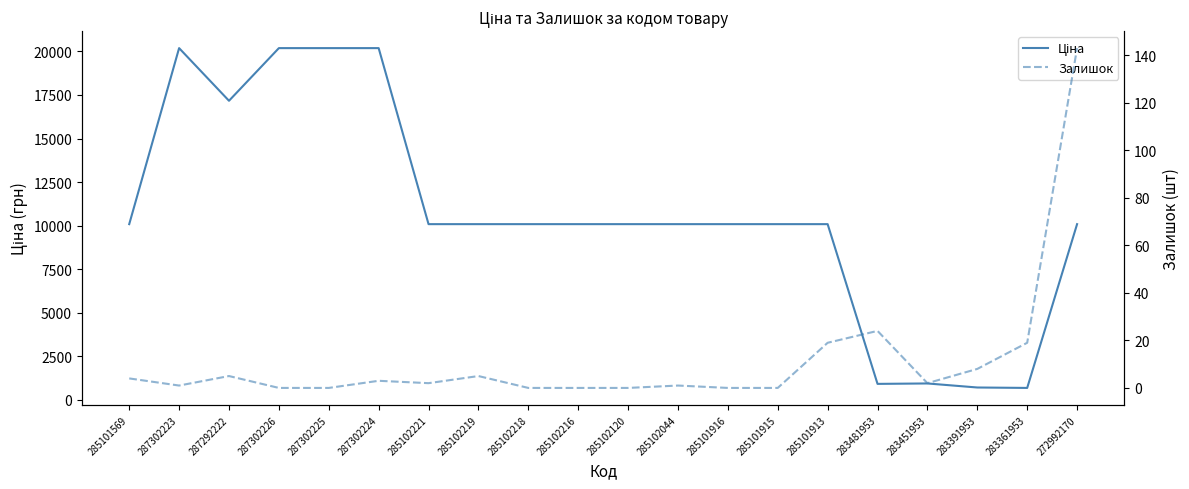

True or false: Залишок and Ціна cross at least once.

False